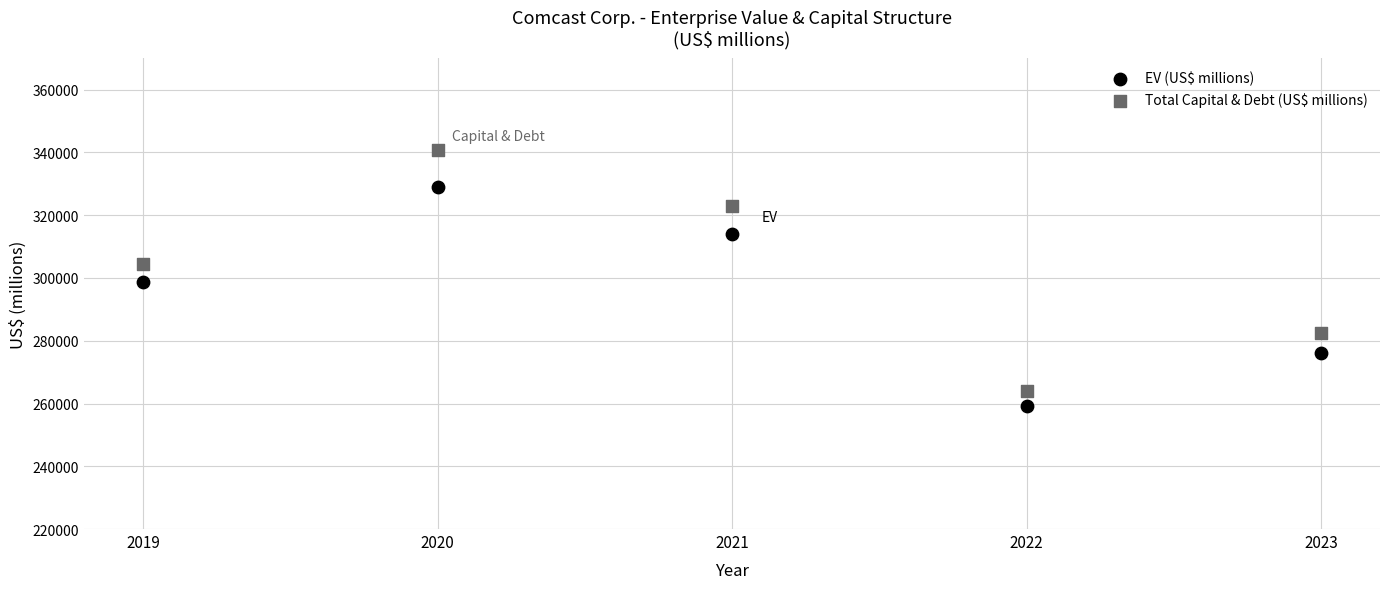

What is the X range (max minus min) for the scatter plot?

4